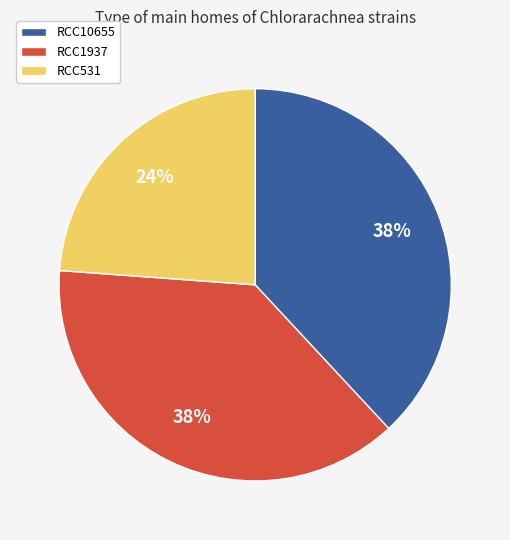

To the nearest percent, what is the difference between the RCC531 and RCC1937 slice percentages?

14%